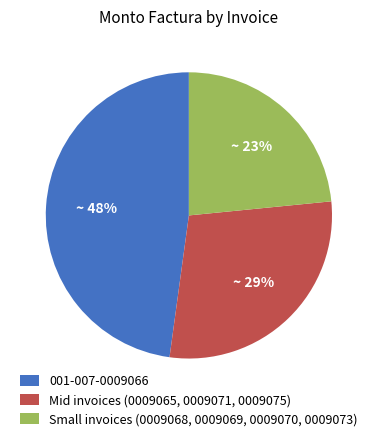

Which category has the biggest portion of the pie?

001-007-0009066